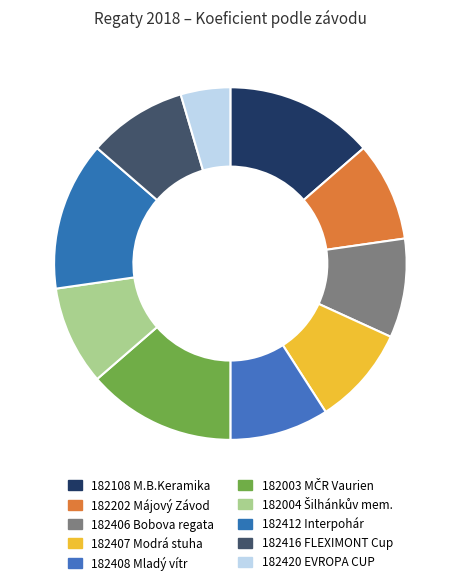

Does any single category account for the majority?

No